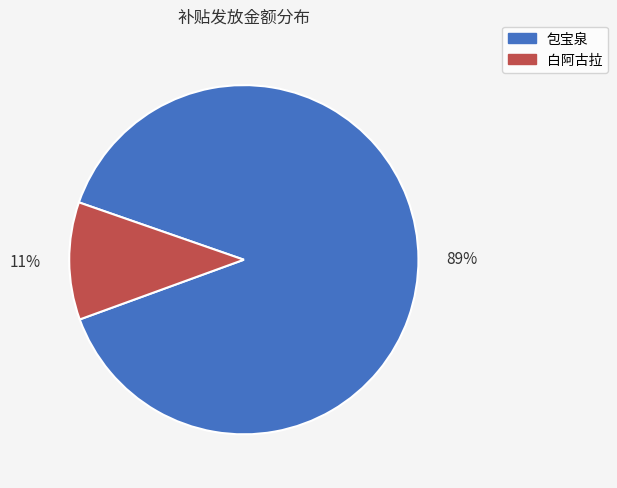

What percentage is the 包宝泉 slice, to the nearest percent?

89%